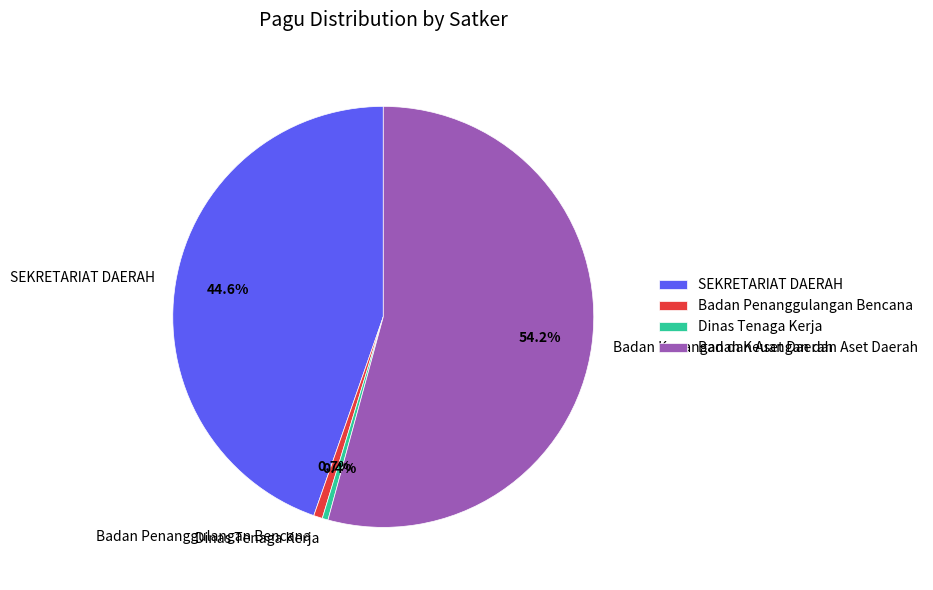

How much of the chart is everything except Dinas Tenaga Kerja?

99.6%